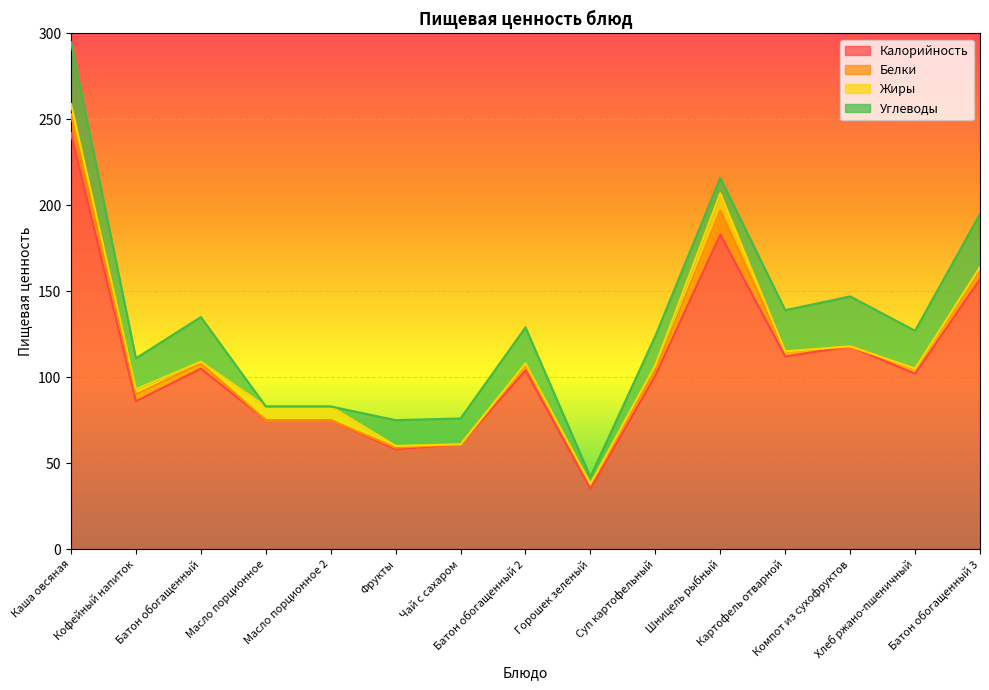

The Жиры series shows 0 at Чай с сахаром. True or false?

True